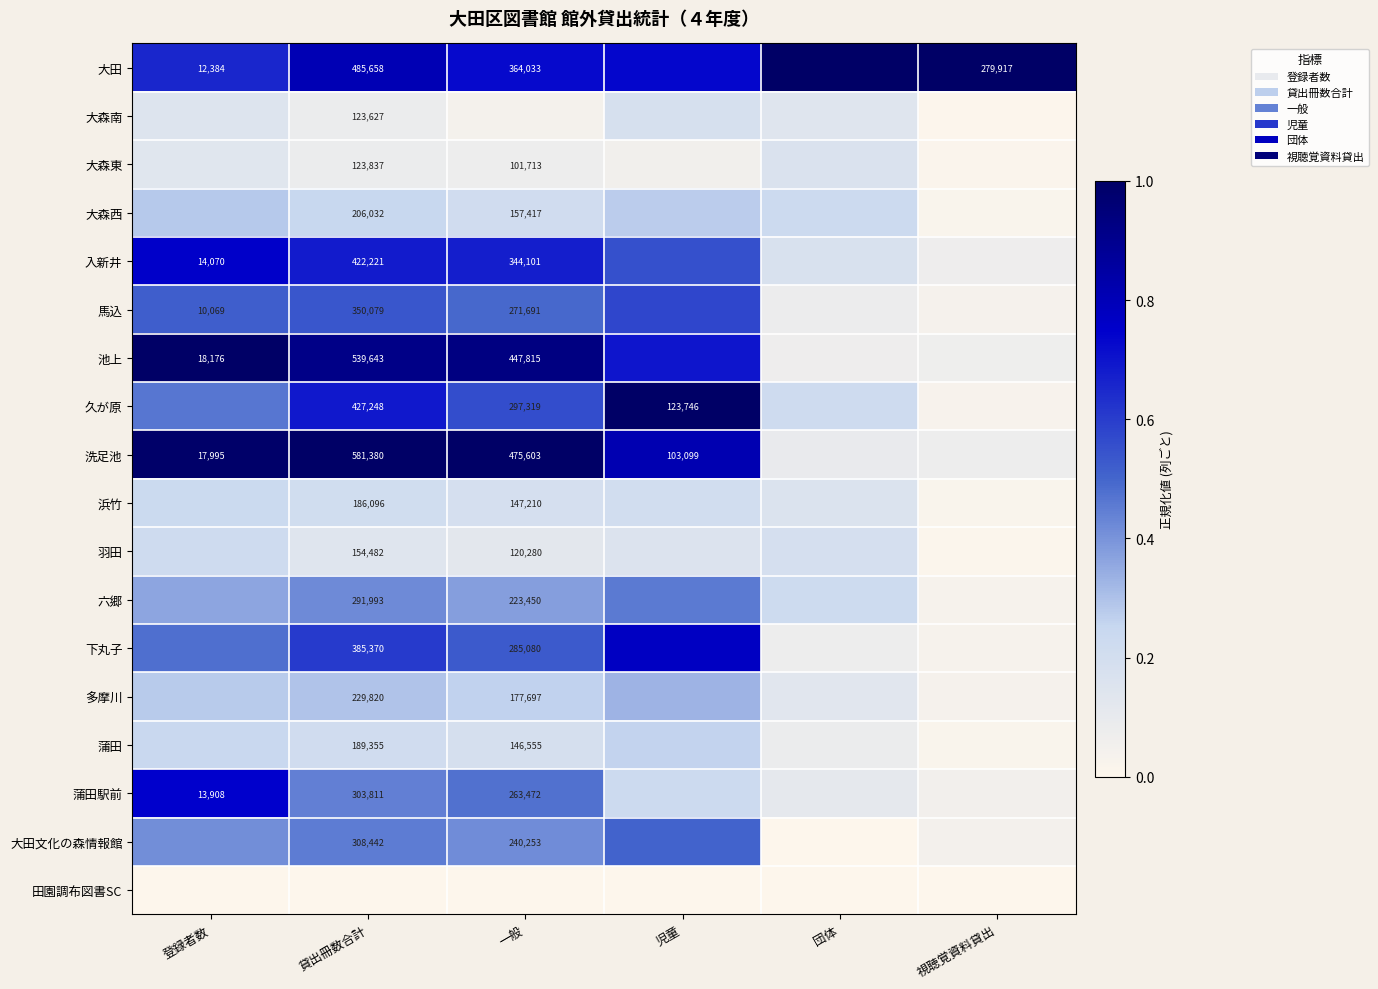

Rank the series at 視聴覚資料貸出 from lowest to highest value.

田園調布図書SC, 大森南, 羽田, 大森東, 浜竹, 大森西, 蒲田, 久が原, 六郷, 下丸子, 多摩川, 馬込, 大田文化の森情報館, 蒲田駅前, 池上, 入新井, 洗足池, 大田